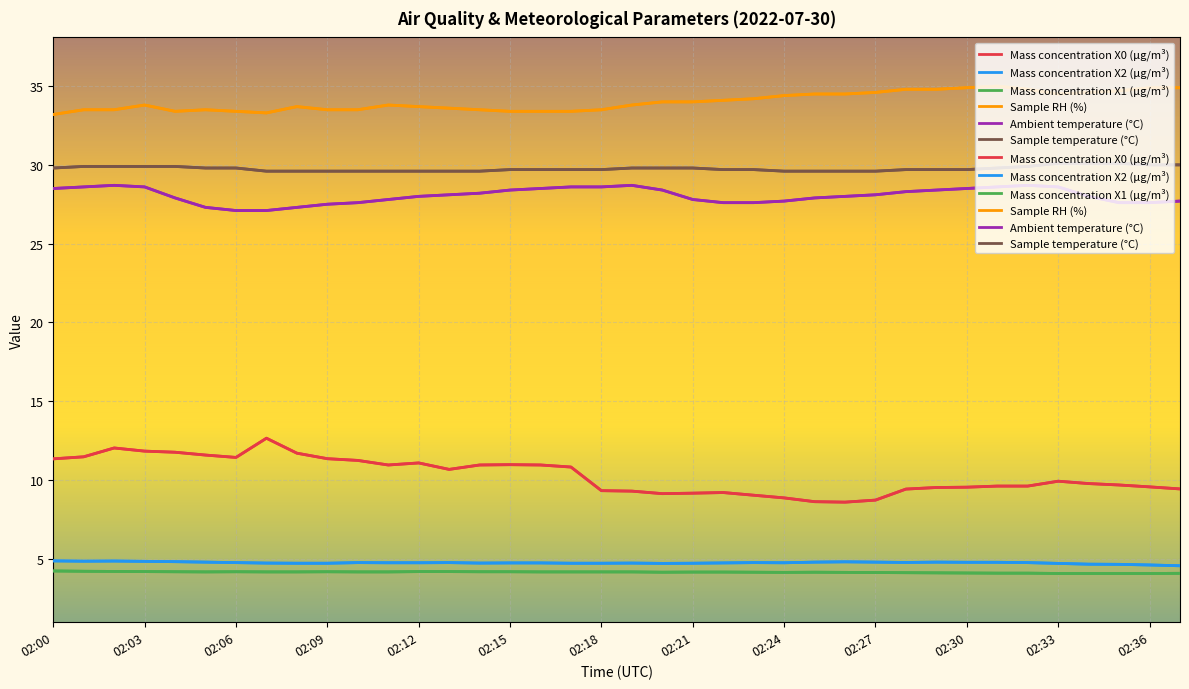

True or false: Mass concentration X1 (μg/m³) and Ambient temperature (°C) intersect in this chart.

False